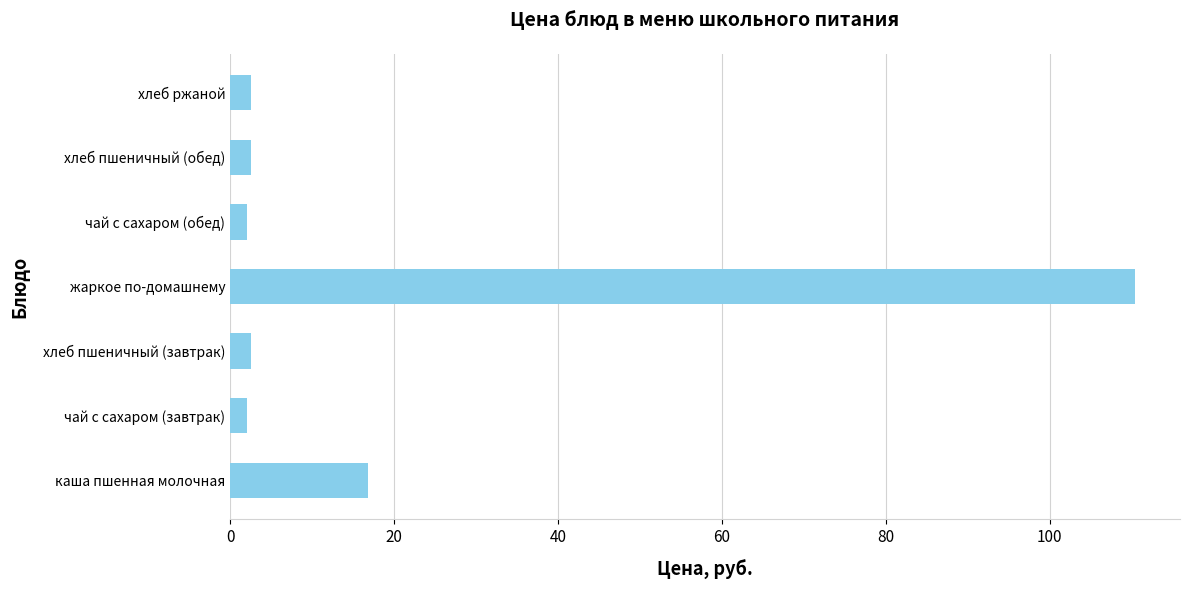

The value at жаркое по-домашнему is 110.4. True or false?

True